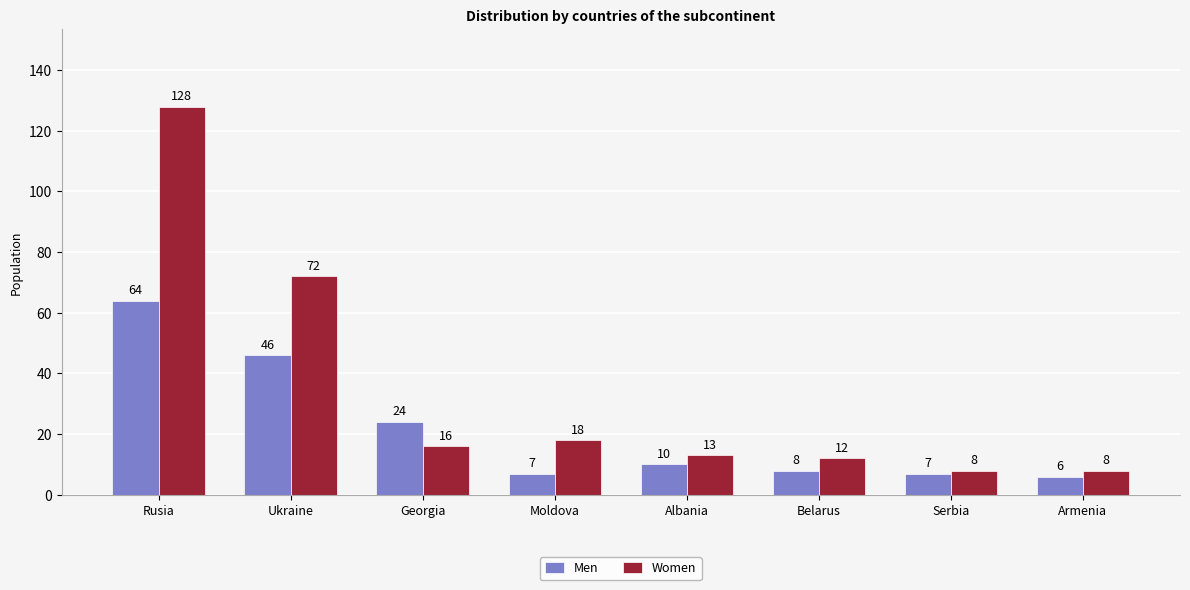

Which series has the largest total across all categories?

Women